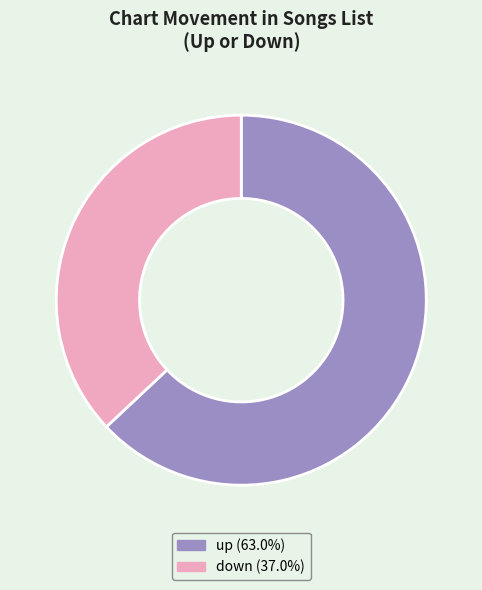

Is the sum of down and up greater than half?

Yes